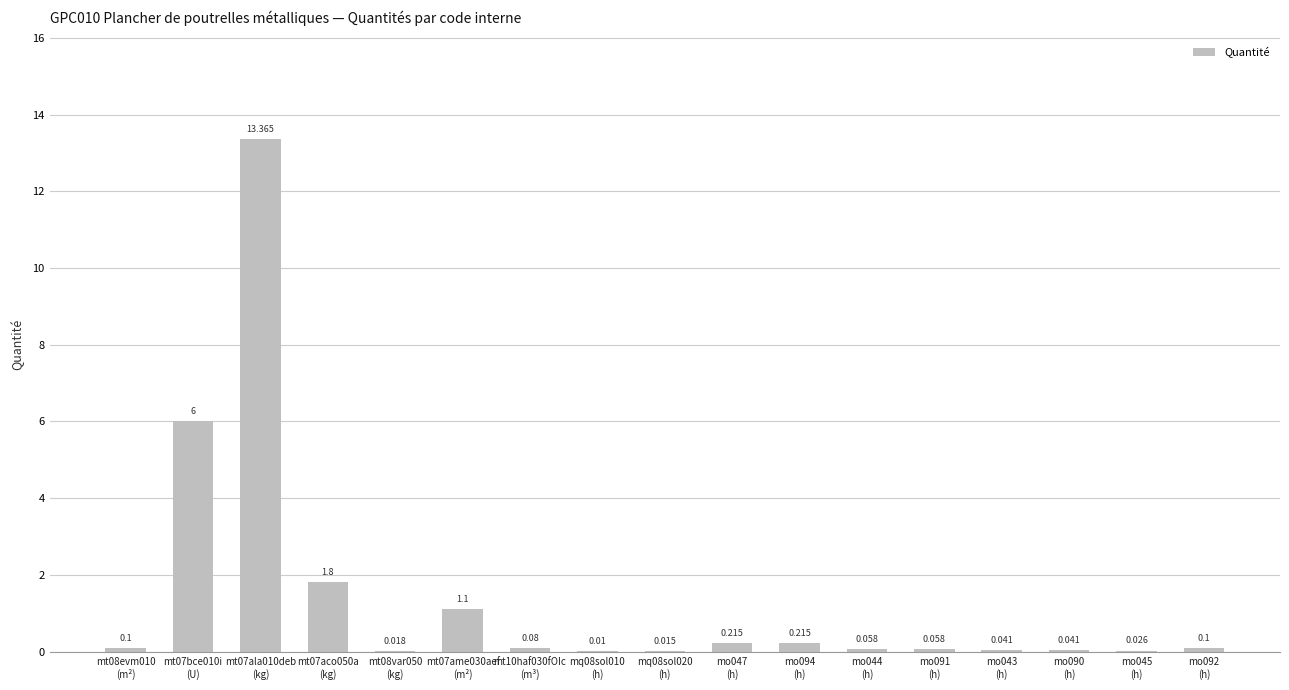

How many distinct data groups are displayed?

1